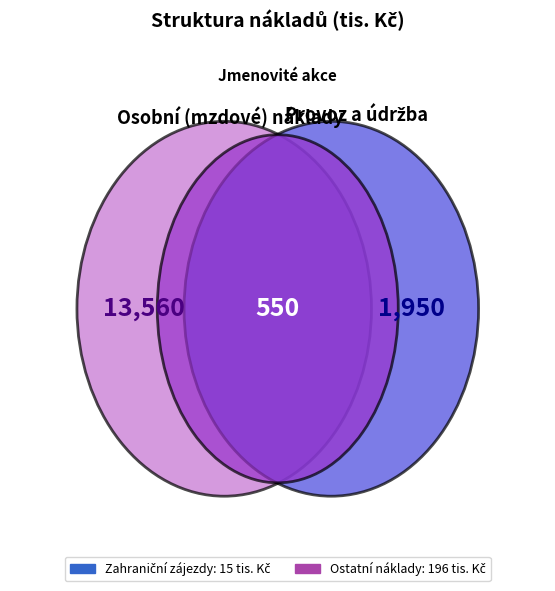

The Jmenovité akce slice represents 3% of the pie. True or false?

True